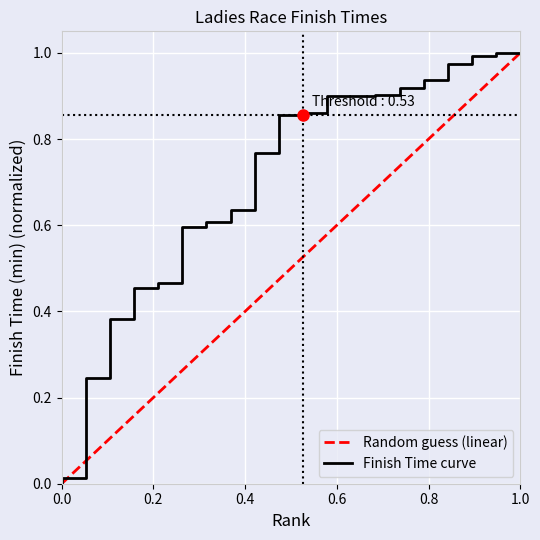

Read the value at 3.

0.2